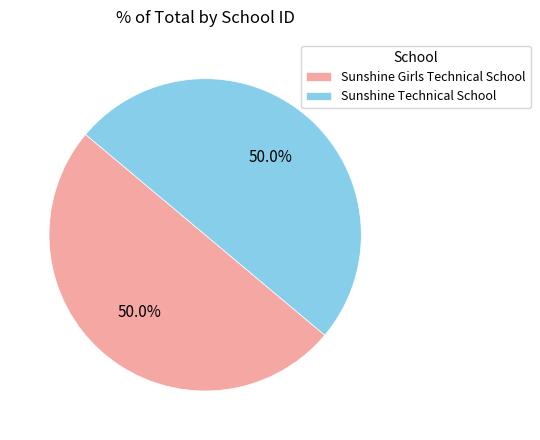

Combined, do Sunshine Technical School and Sunshine Girls Technical School account for over 50%?

Yes